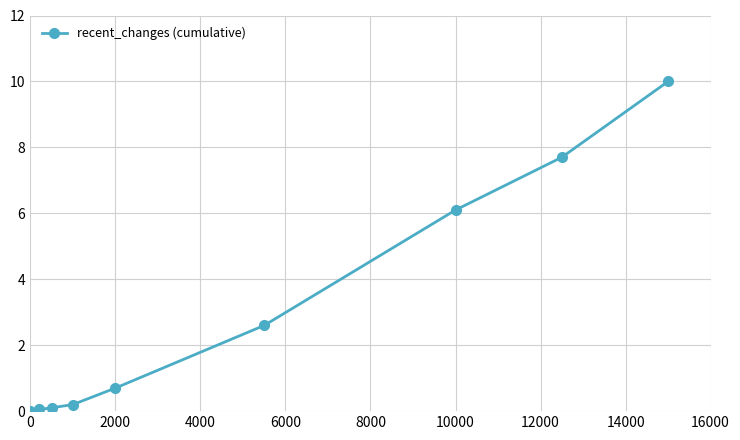

What is the maximum value shown in the chart?

10.0